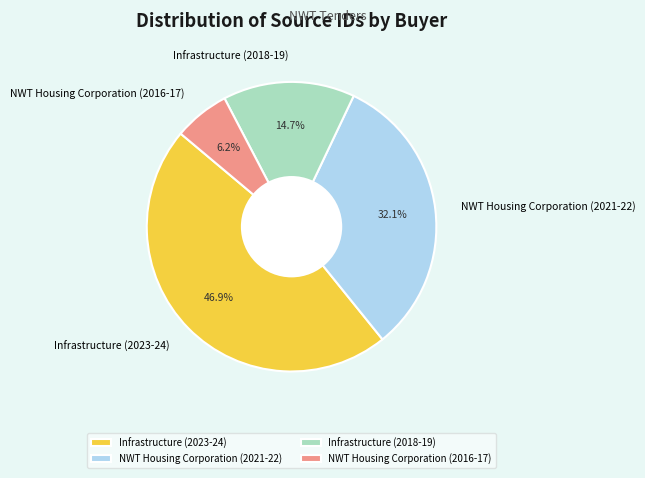

How many segments does this pie chart have?

4